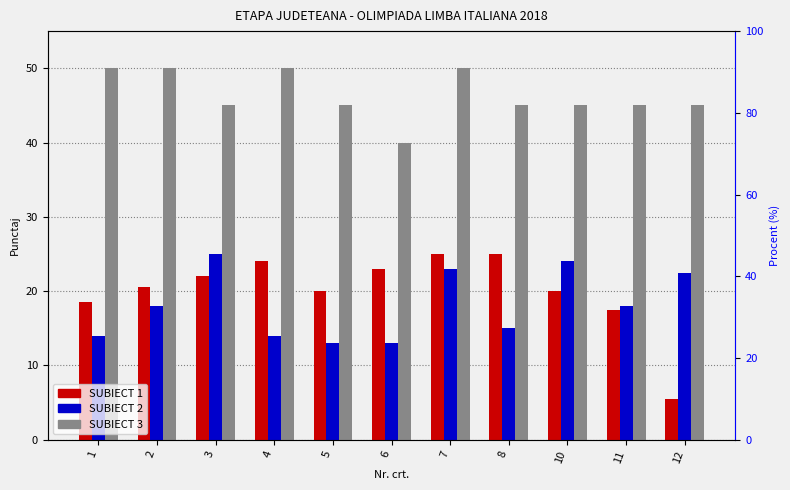

Reading left to right, what are all the values shown in this chart?

SUBIECT 1: 18.5	20.5	22.0	24.0	20.0	23.0	25.0	25.0	20.0	17.5	5.5
SUBIECT 2: 14.0	18.0	25.0	14.0	13.0	13.0	23.0	15.0	24.0	18.0	22.5
SUBIECT 3: 50.0	50.0	45.0	50.0	45.0	40.0	50.0	45.0	45.0	45.0	45.0